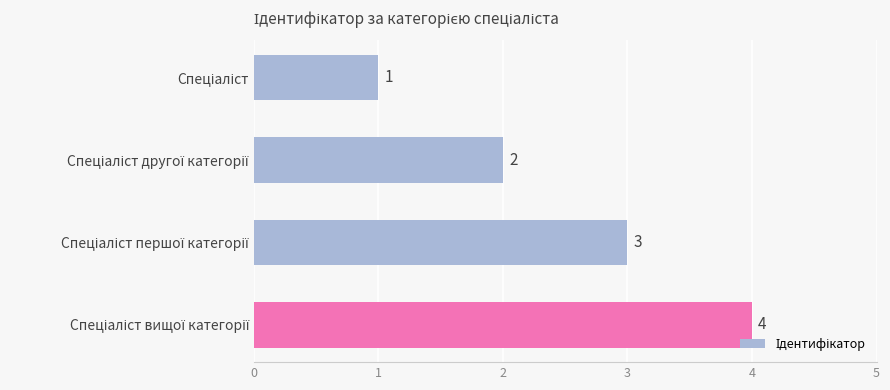

What is the greatest value displayed?

4